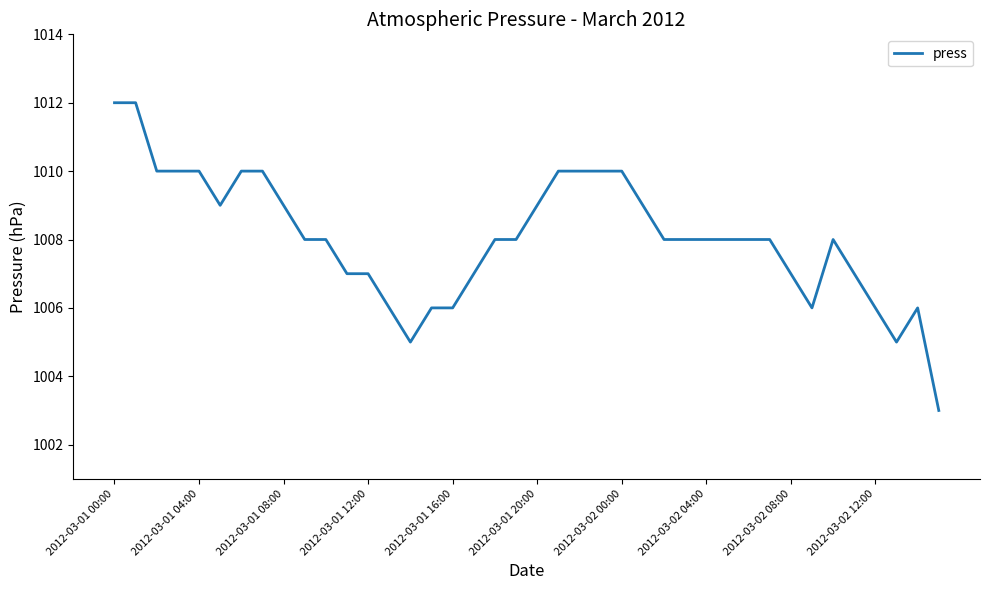

What is the difference between the maximum and minimum values?

9